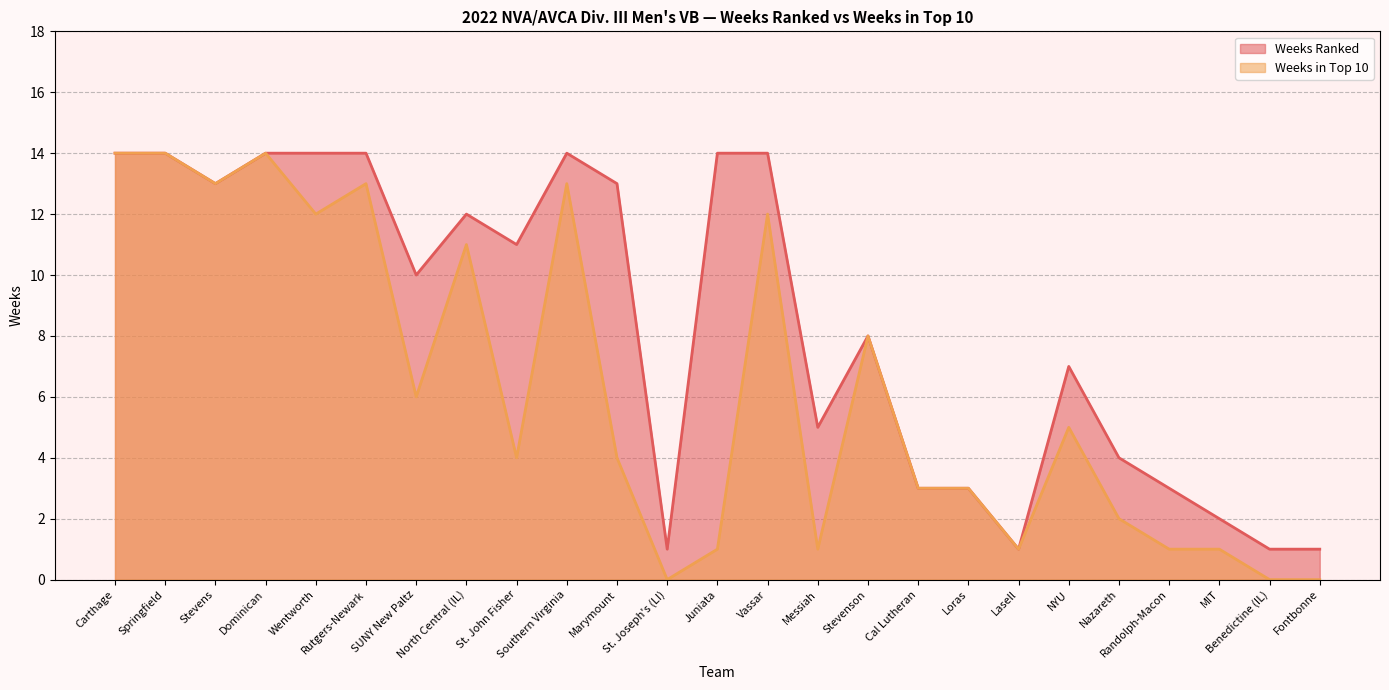

What is the label of the 12th point from the left?

St. Joseph's (LI)